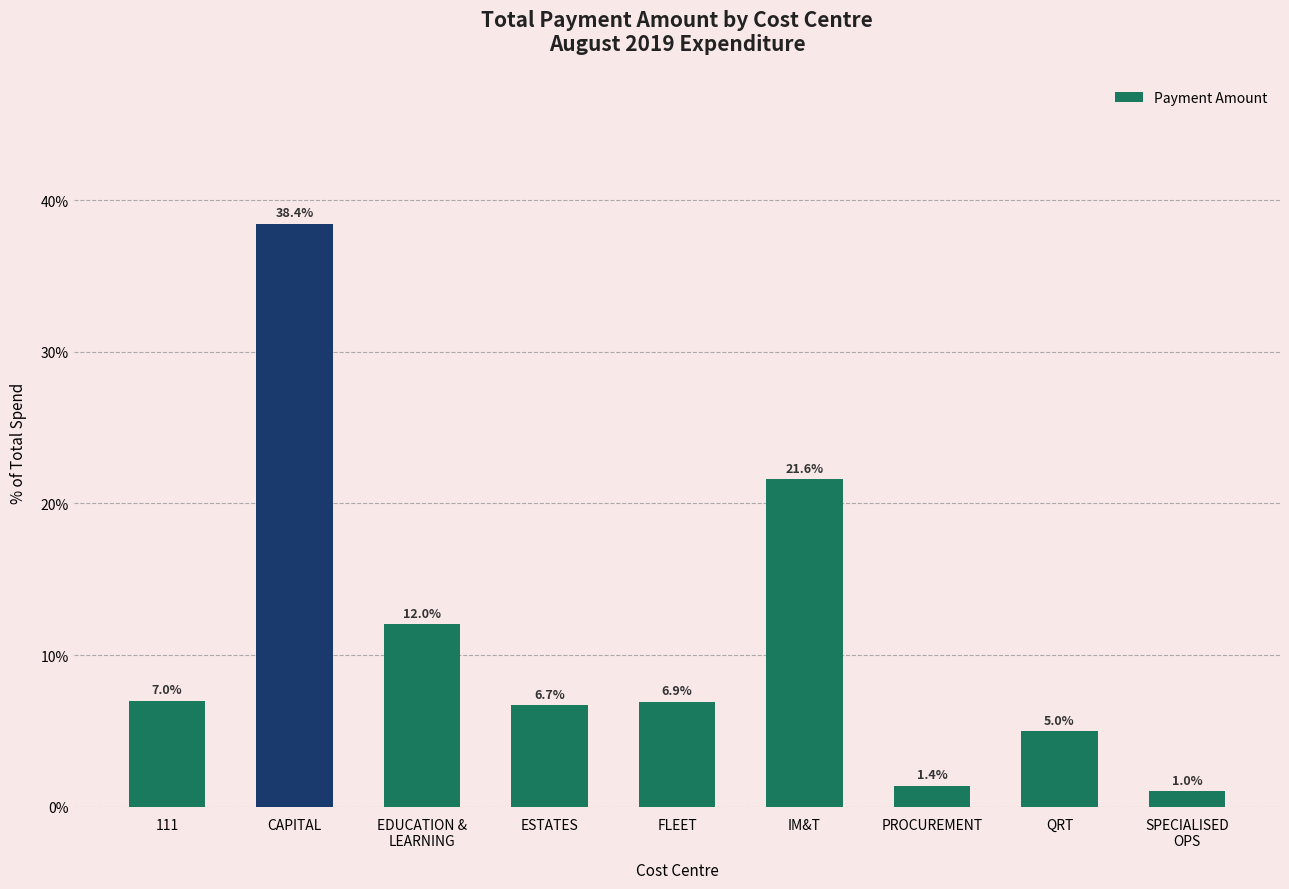

Reading right to left, extract all data points from this chart.

1.0	5.0	1.4	21.6	6.9	6.7	12.0	38.4	7.0